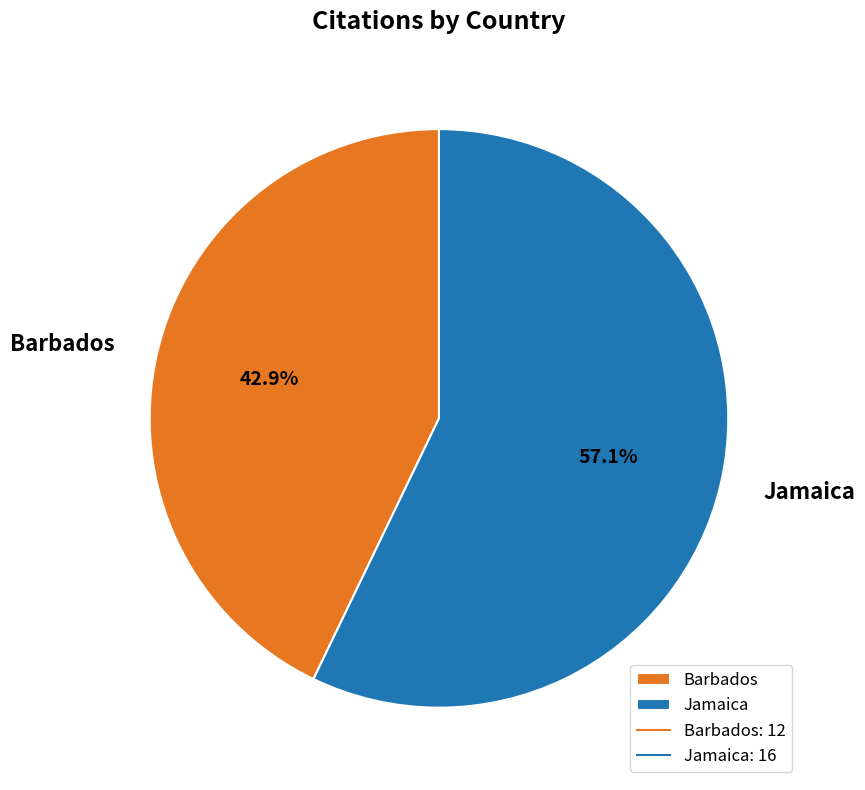

Count the number of slices in the pie.

2